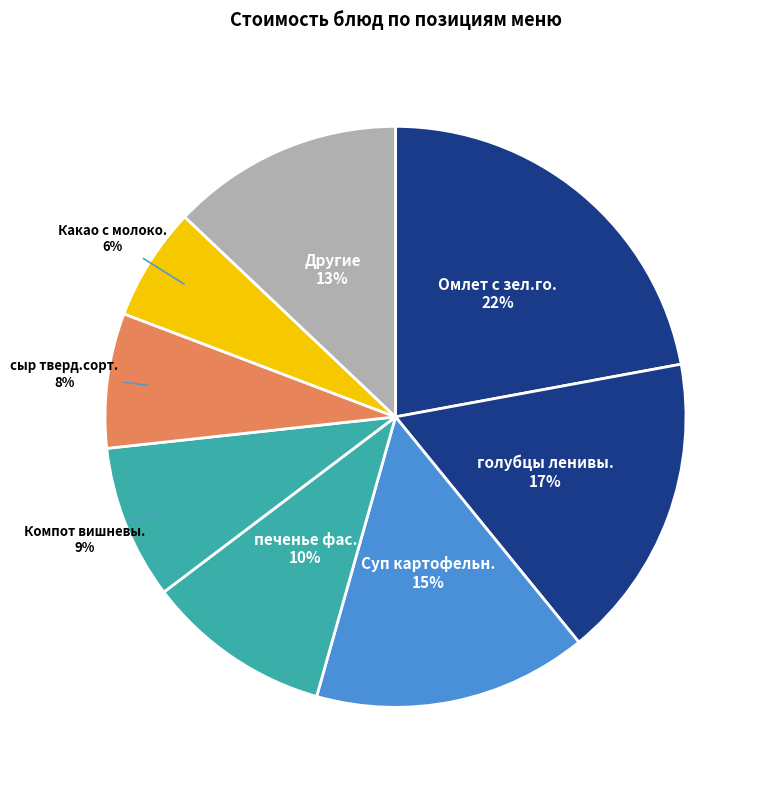

Does any single category account for the majority?

No